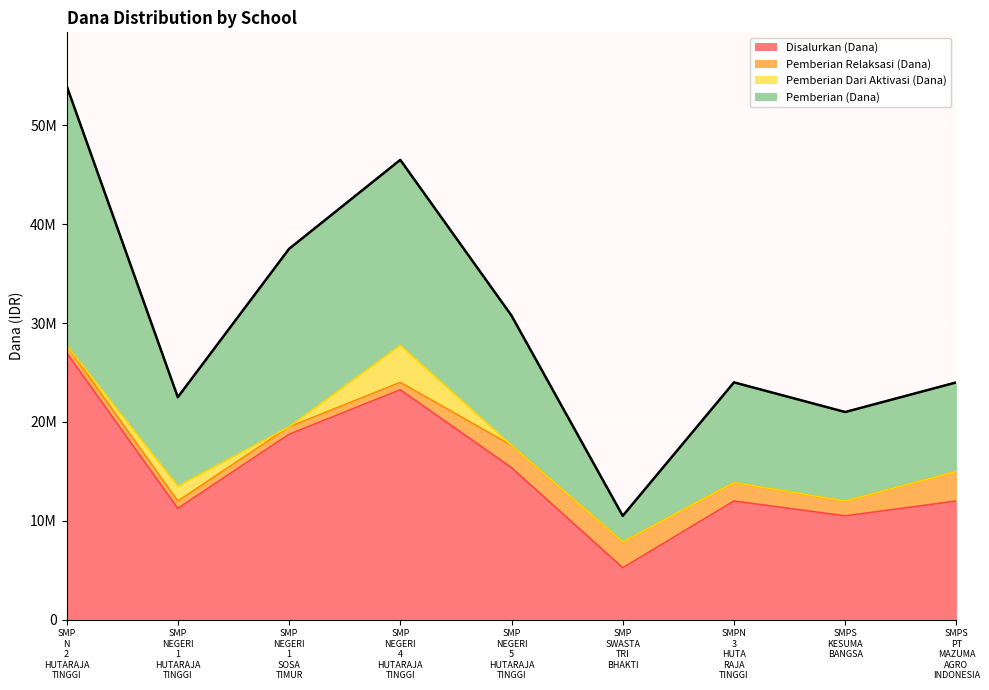

Which has a higher value, SMP N 2 HUTARAJA TINGGI or SMP NEGERI 1 HUTARAJA TINGGI?

SMP N 2 HUTARAJA TINGGI